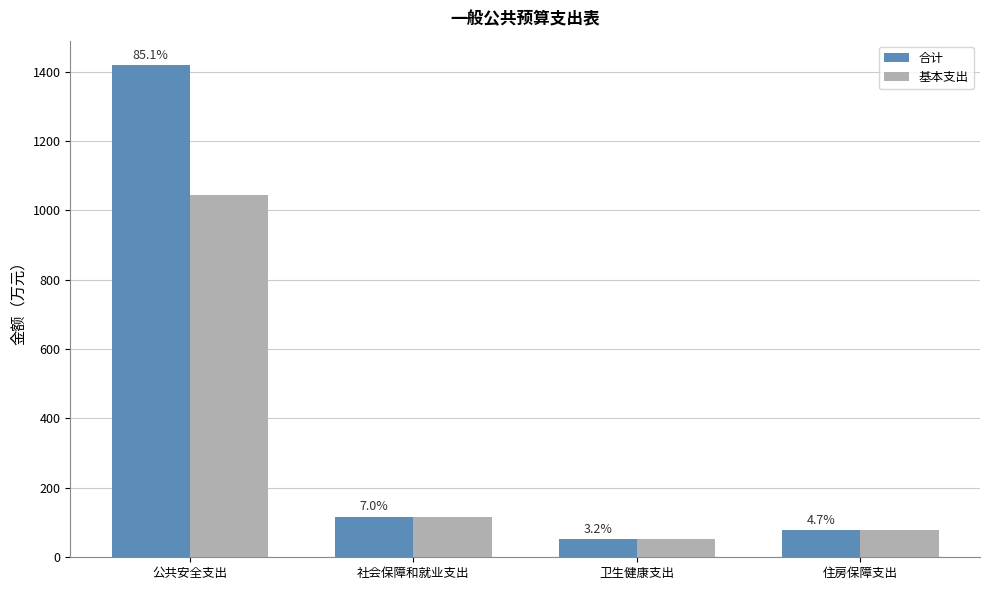

What are all the series names shown in the legend?

合计, 基本支出